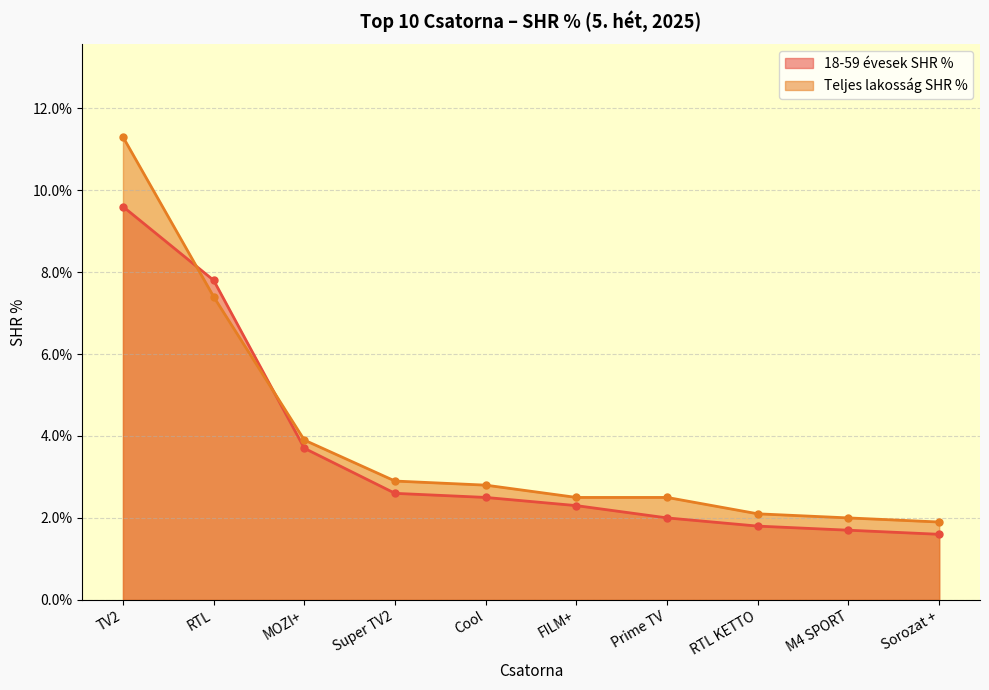

The 18-59 évesek SHR % series shows 1.1 at FILM+. True or false?

False